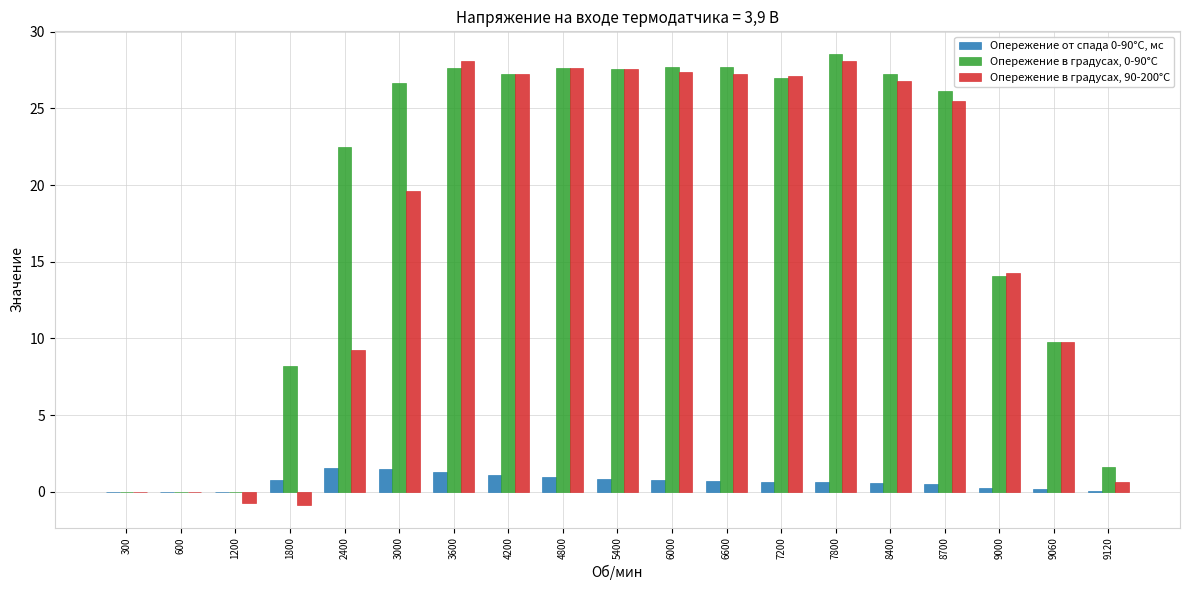

What is the difference between the Опережение в градусах, 90-200°С values at 4800 and 8400?

0.8